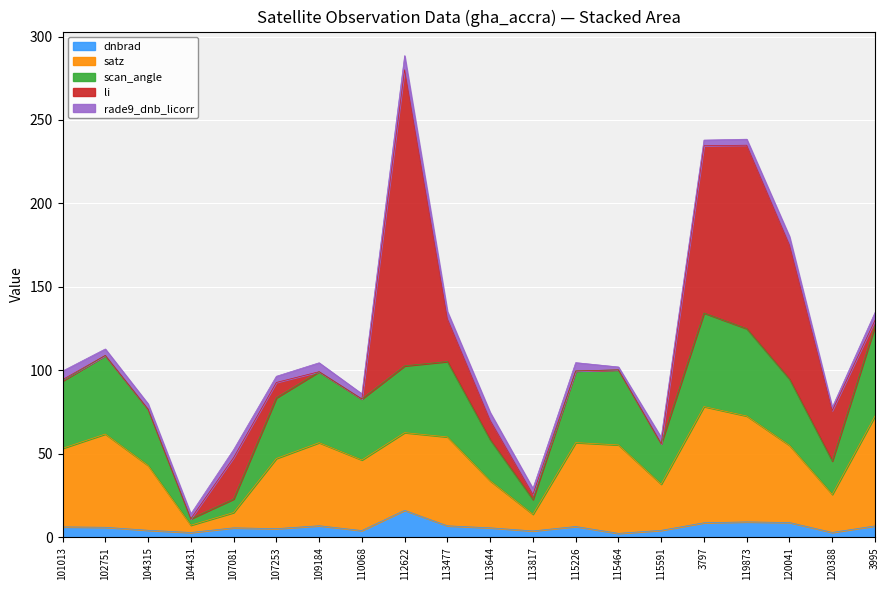

At which category is the sum across all series the highest?

112622